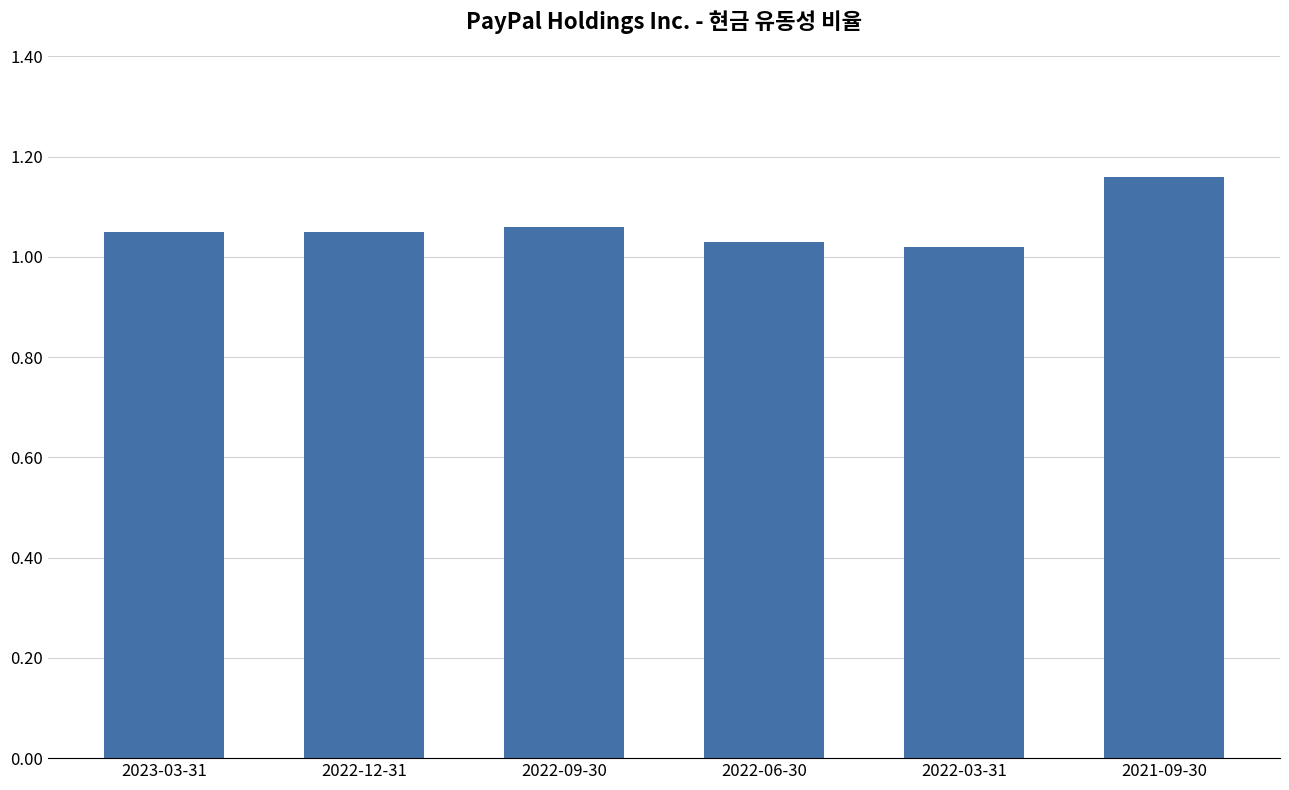

What is the label of the 4th bar from the right?

2022-09-30